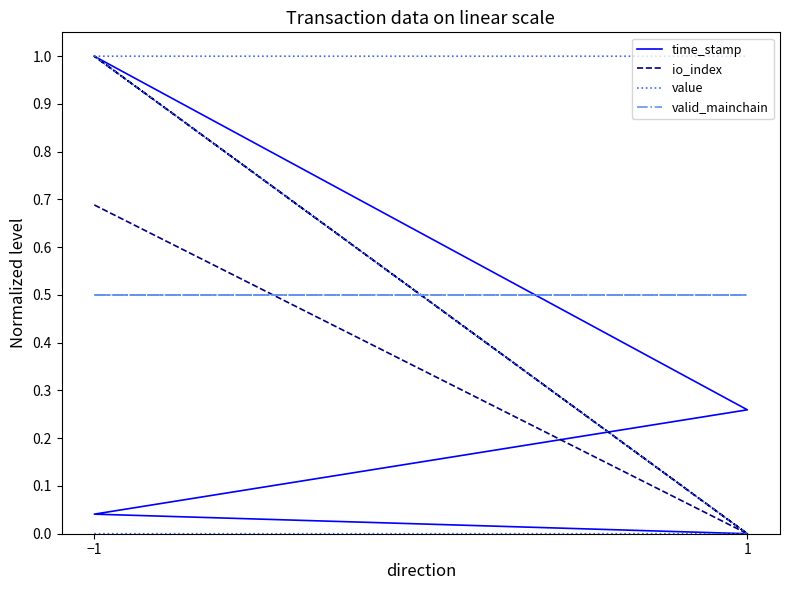

What is the highest value of the value series?

1.0